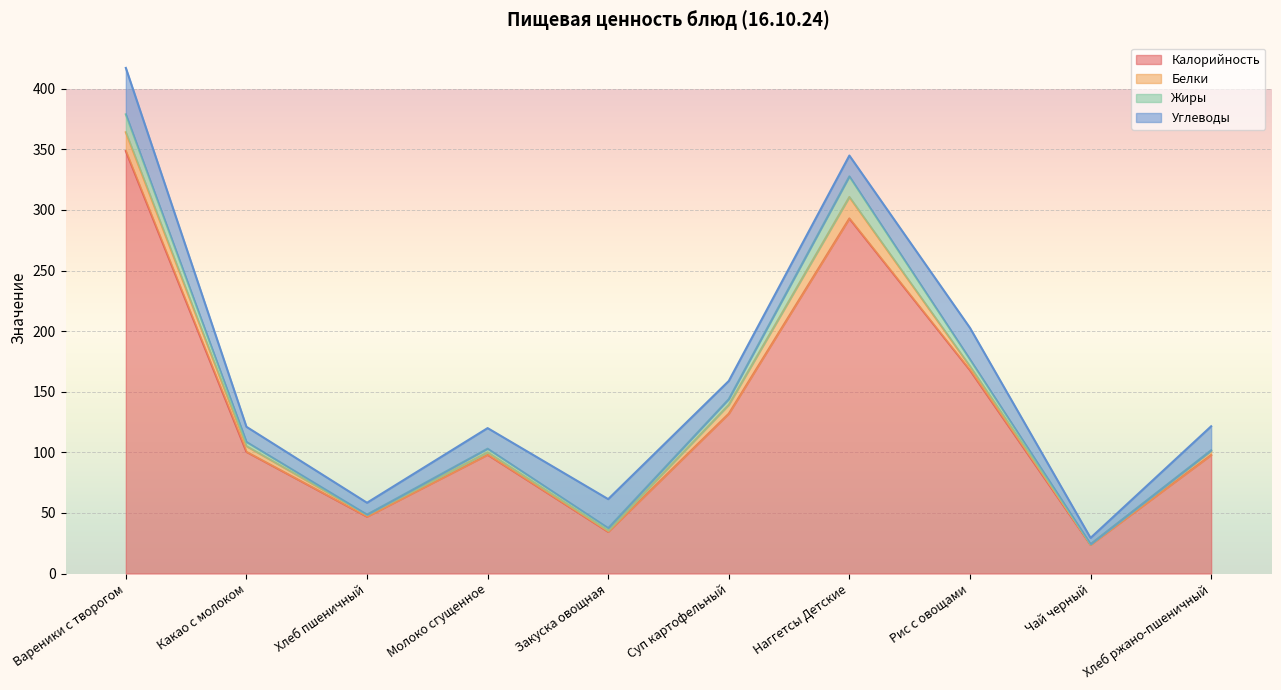

What is the label of the 6th point from the left?

Суп картофельный